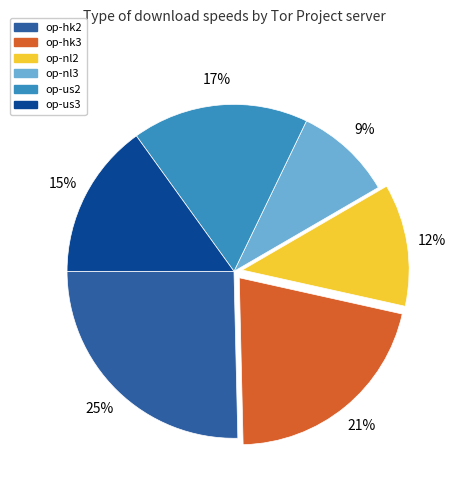

Does any single category account for the majority?

No